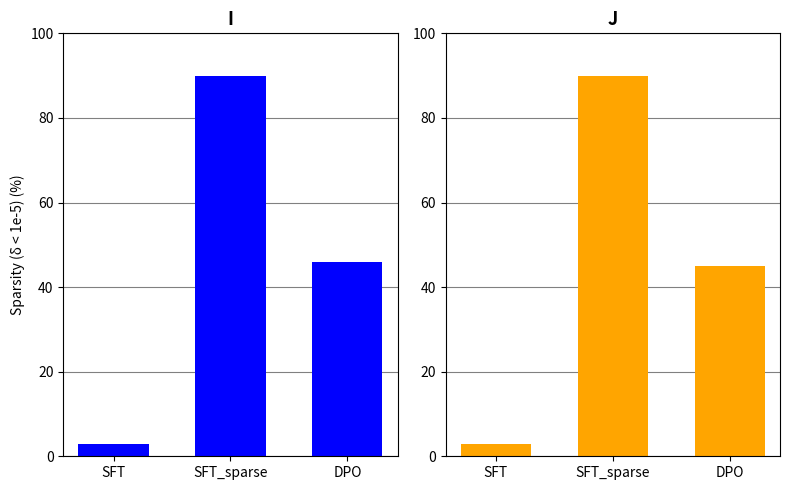

Is it true that J equals 45 at DPO?

True